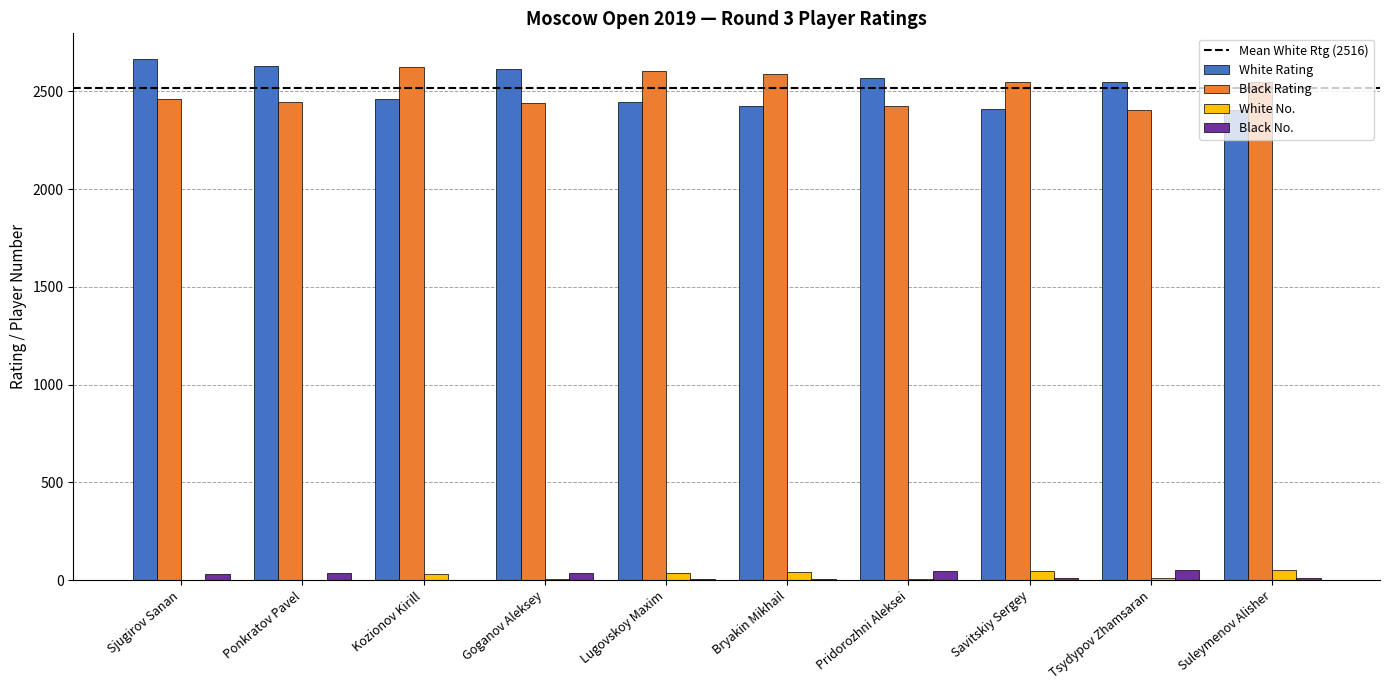

What is the sum of all White Rating values?

25164